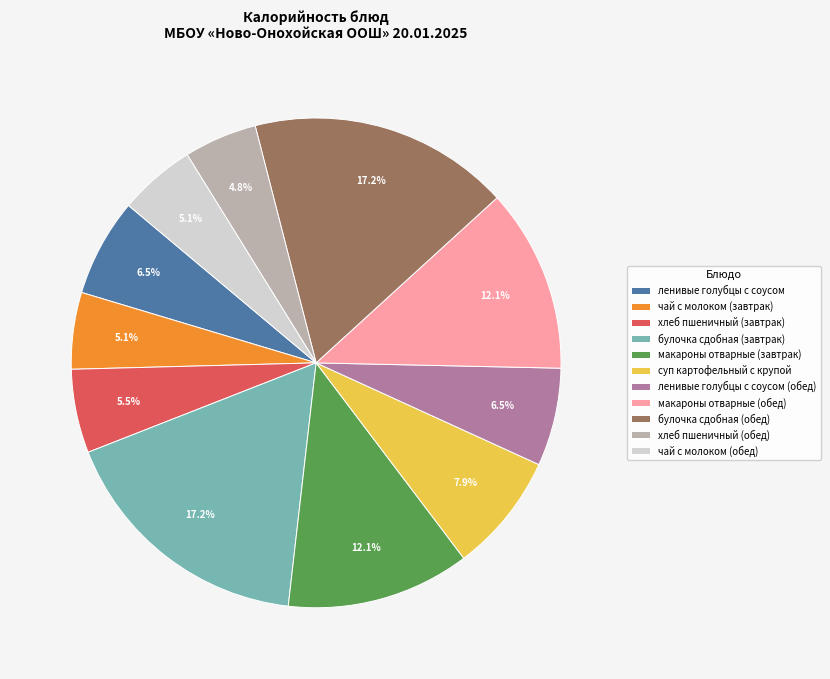

Is the sum of булочка сдобная (завтрак) and макароны отварные (завтрак) greater than half?

No